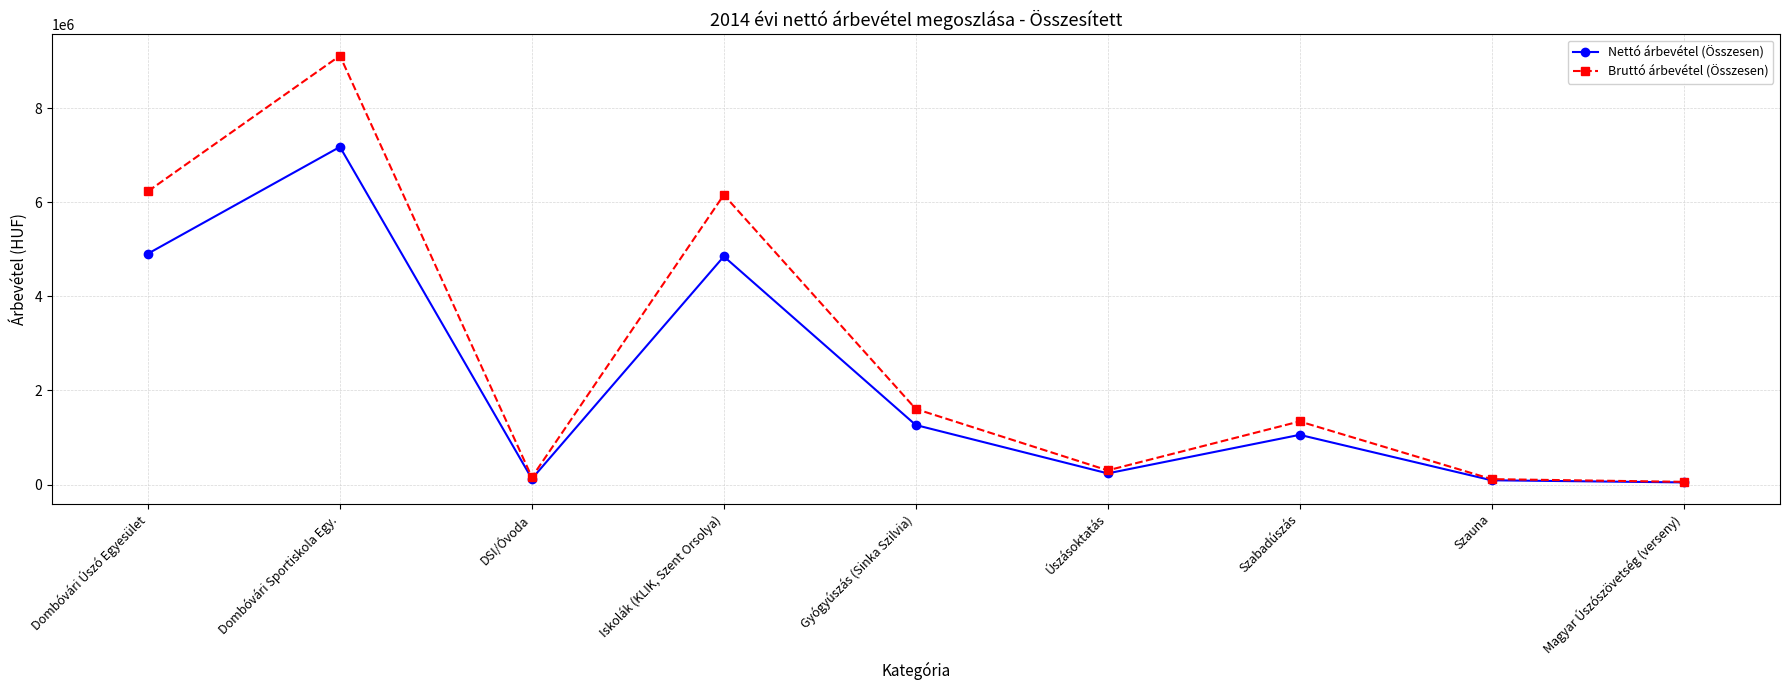

At which category does Nettó árbevétel (Összesen) reach its first local peak?

Dombóvári Sportiskola Egy.